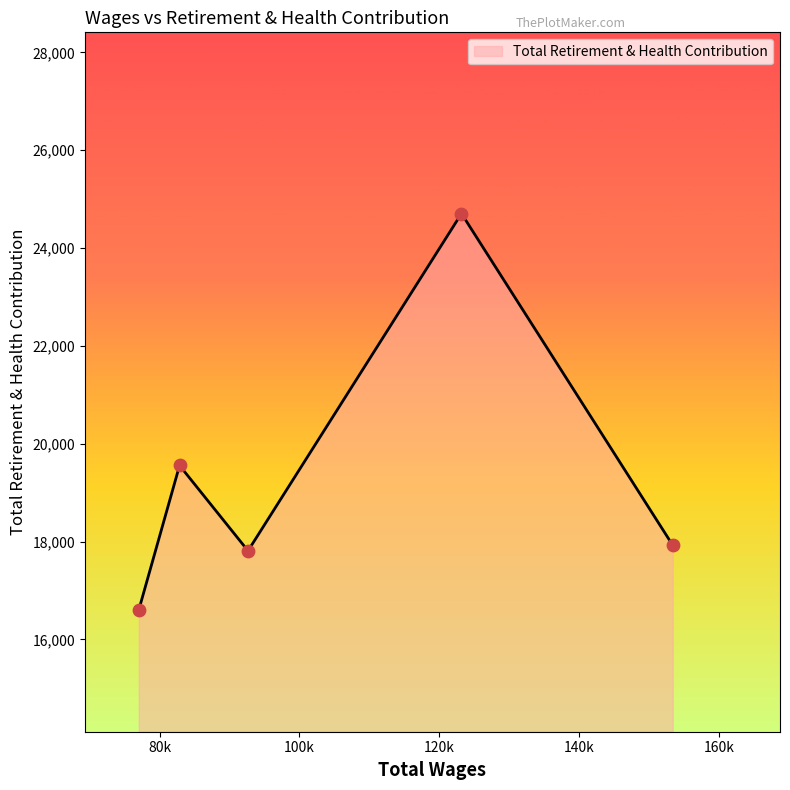

What is the average value?

19319